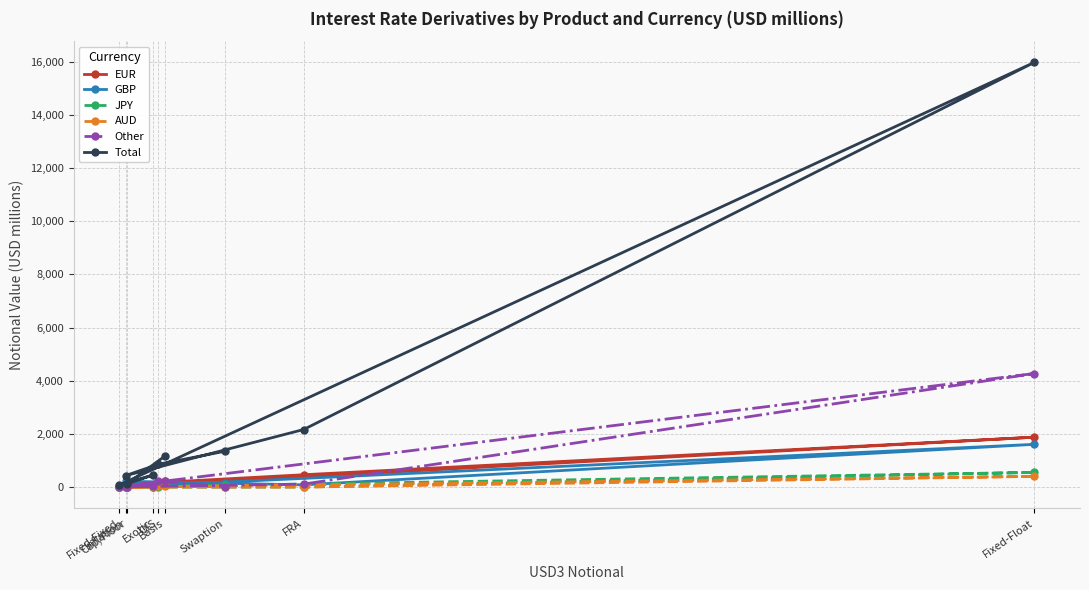

What value does the Other series have at Fixed-Float?

4271